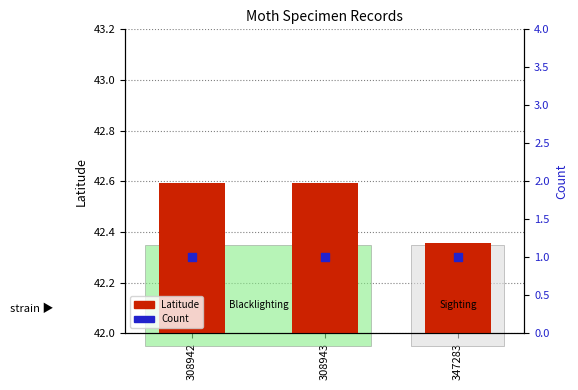

Which series has the largest Y range (max minus min)?

Latitude